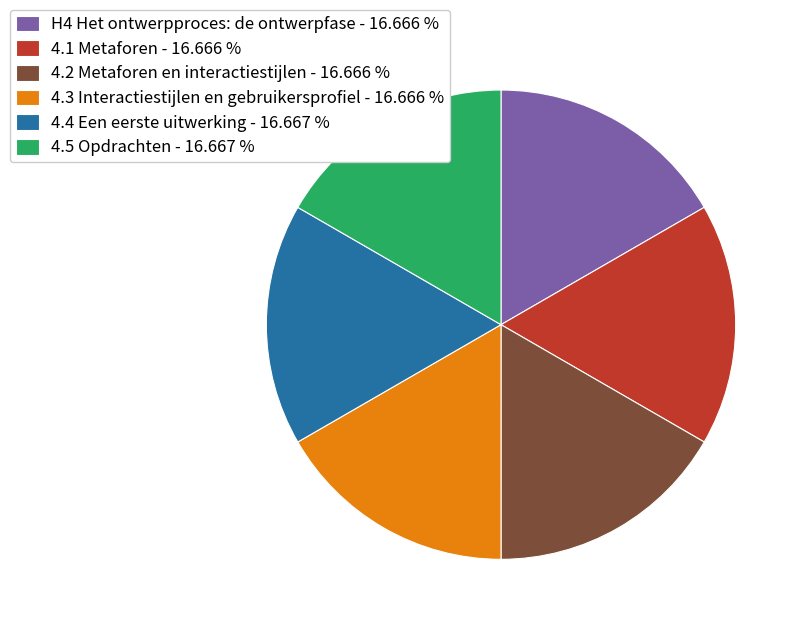

Combined, do H4 Het ontwerpproces: de ontwerpfase - 16.666 % and 4.2 Metaforen en interactiestijlen - 16.666 % account for over 50%?

No